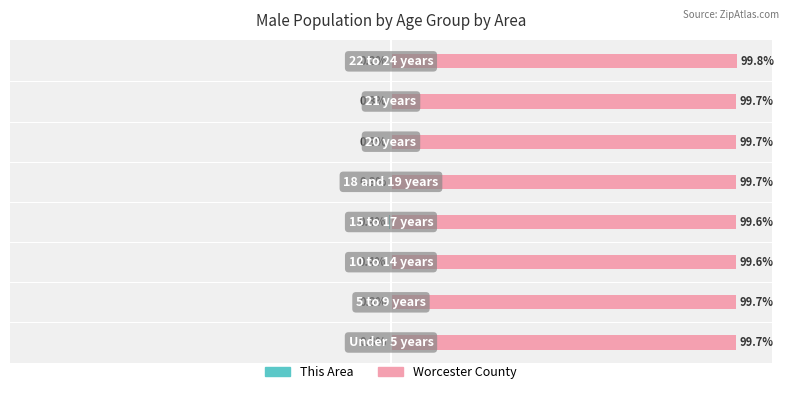

How many bars are there in each group?

2